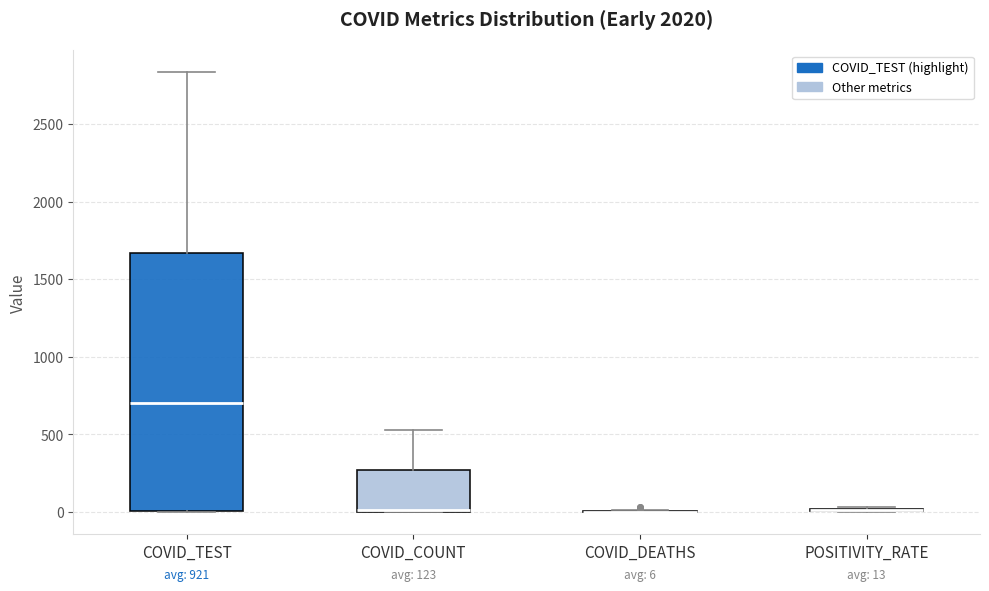

Which box is the tallest, from its lower edge to its upper edge?

COVID_TEST